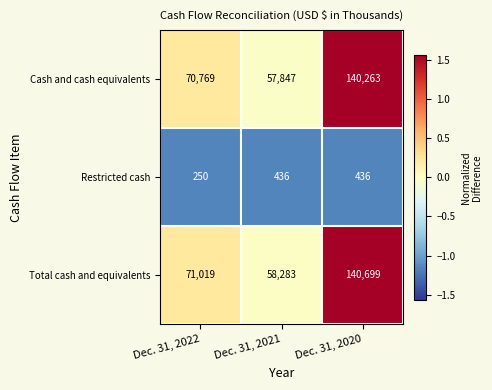

List the series in order of their peak value, highest first.

Total cash and equivalents, Cash and cash equivalents, Restricted cash